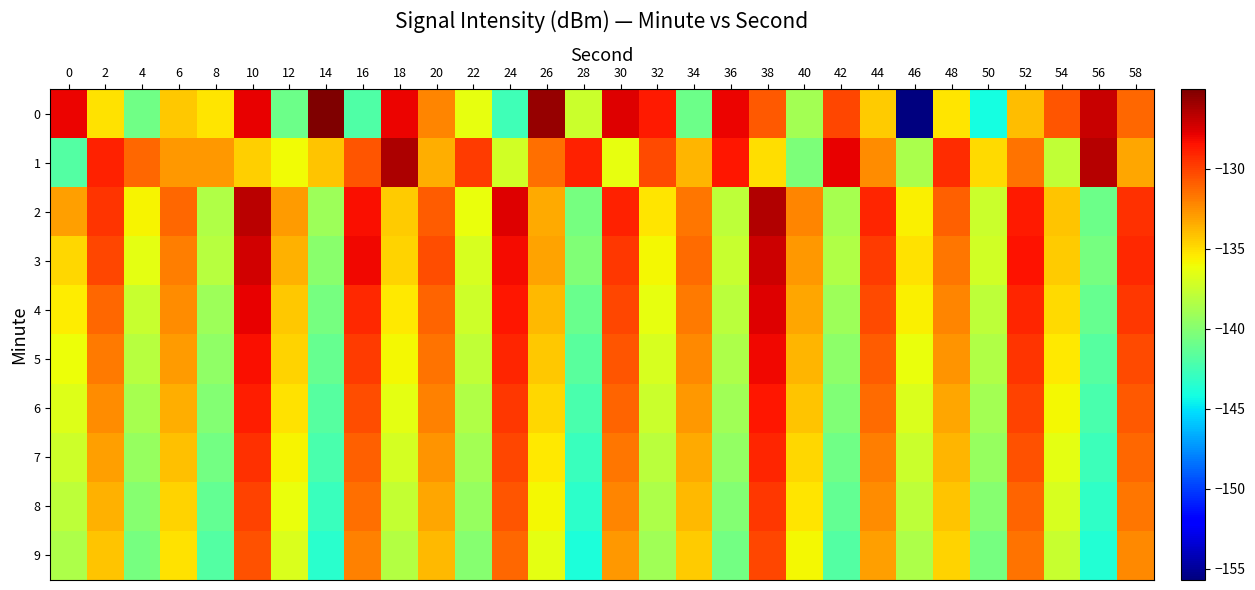

Count the number of data series in this chart.

10